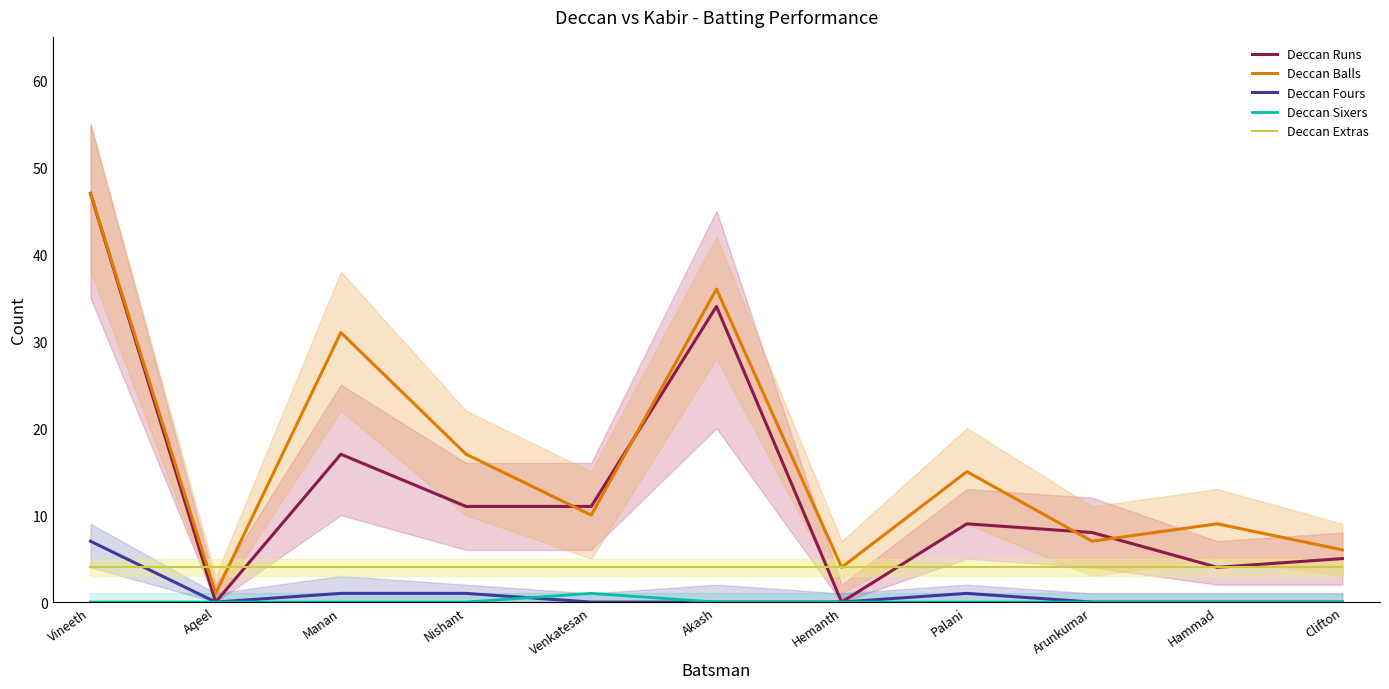

Is the value of Deccan Sixers at Vineeth greater than the value of Deccan Extras at Venkatesan?

No